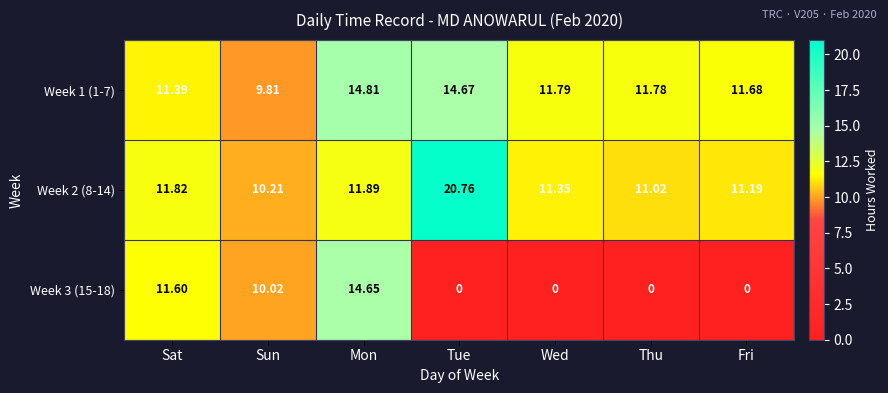

Count the number of data series in this chart.

3